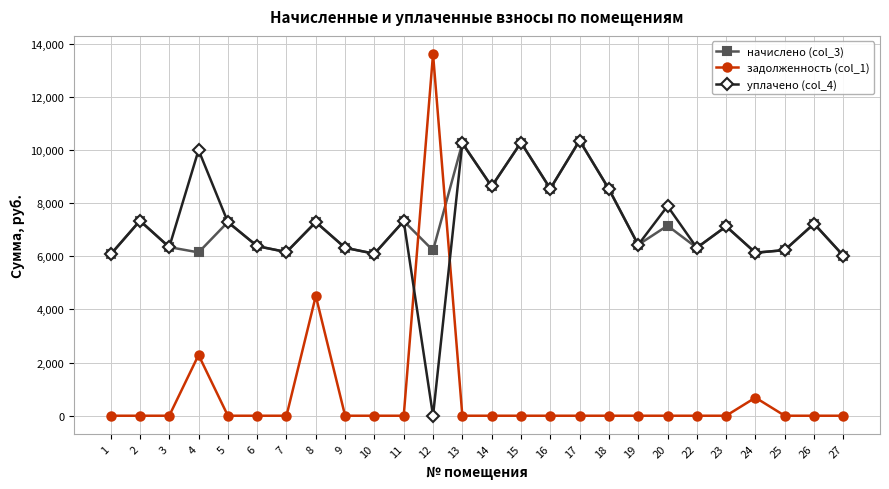

How many data points in задолженность (col_1) are above 0?

4